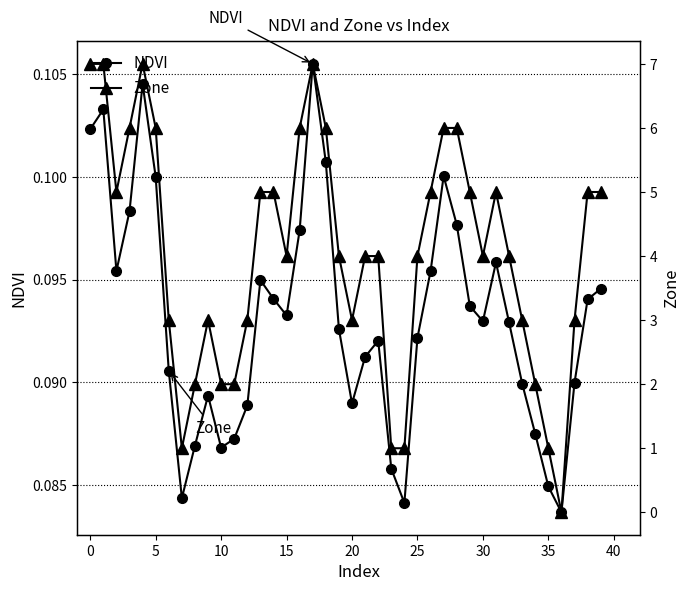

Between which two adjacent categories do Zone and NDVI first intersect?

35 and 36